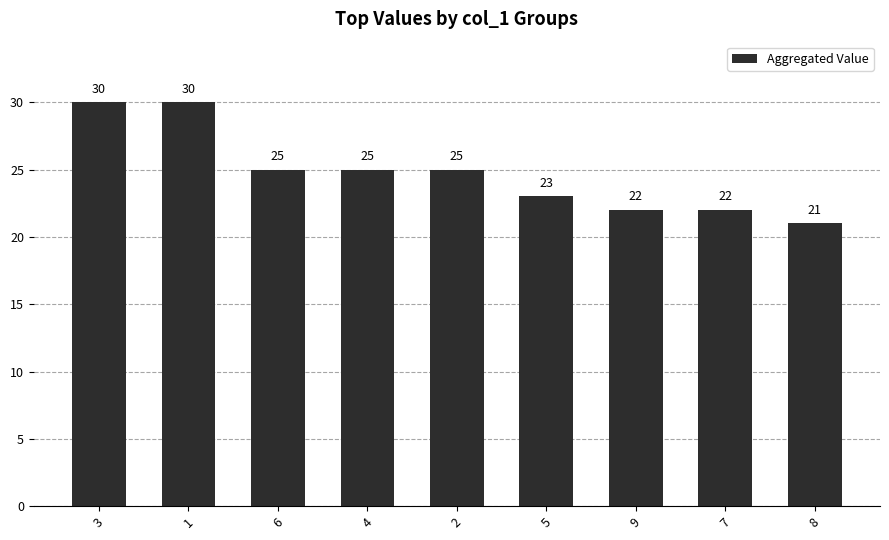

What is the difference between the second highest and second lowest values?

8